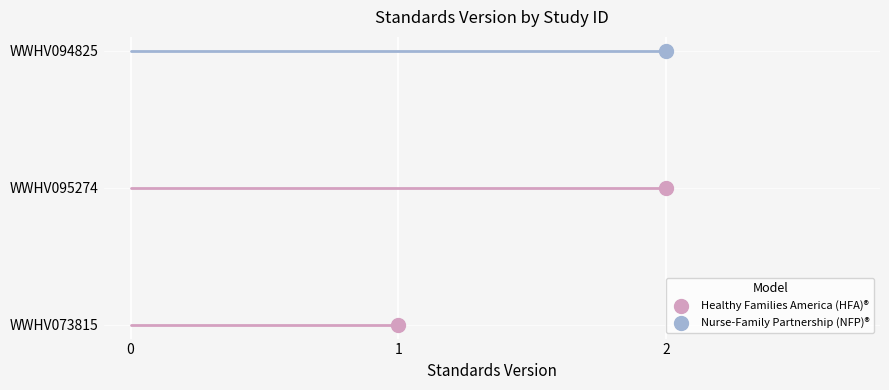

The chart shows a value of 2 at WWHV094825. True or false?

True